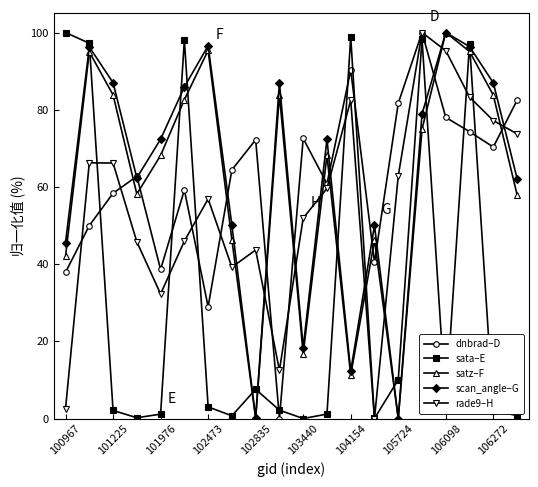

What is the greatest value displayed?

100.0